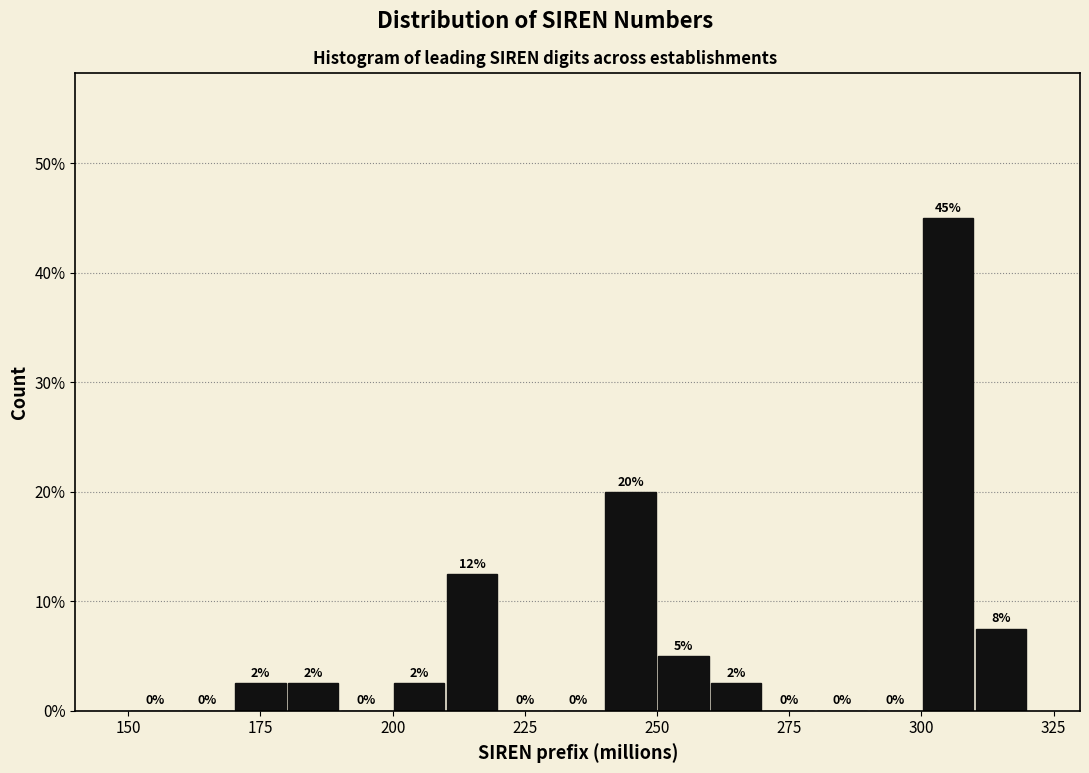

Read against the x-axis, roughly where is the centre of the tallest bar?

305